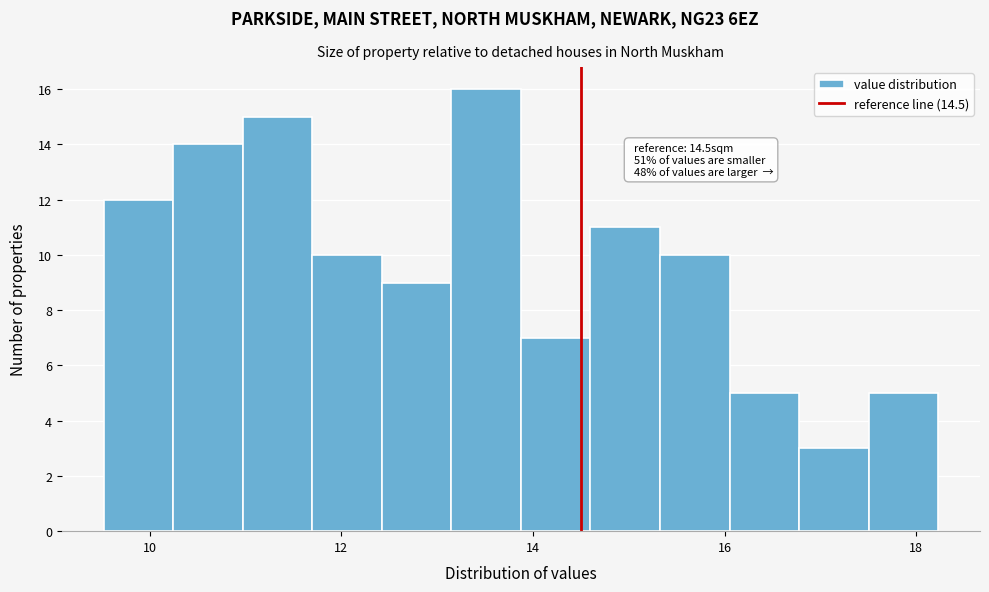

Around what value on the x-axis is the tallest bar? Give the approximate position of its centre, as read against the axis.

13.6